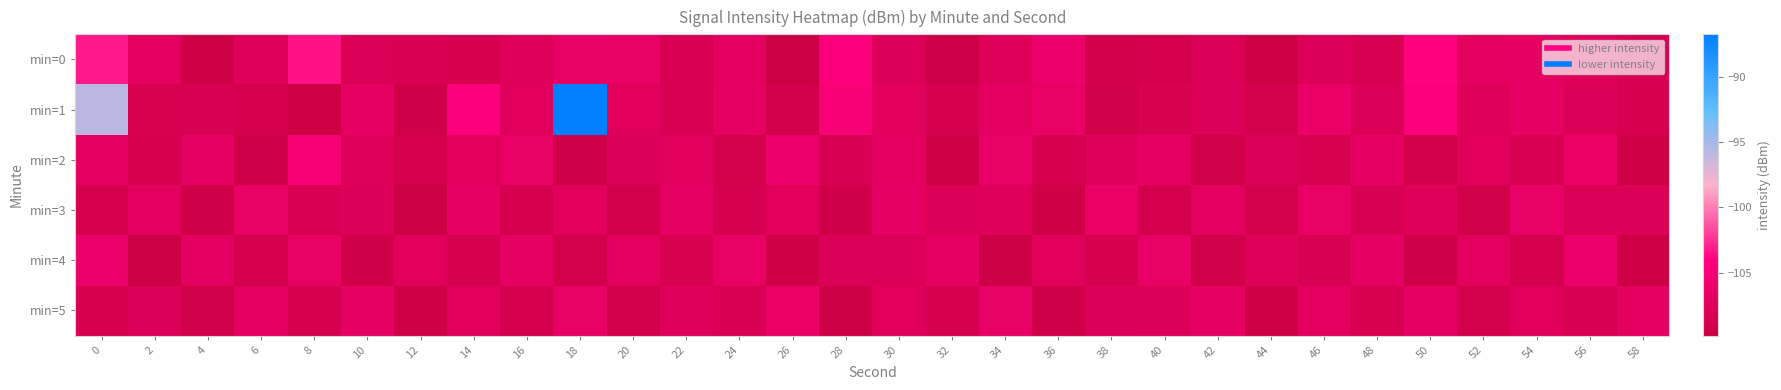

Reading left to right, list all the values displayed in this chart.

min=0: 0=-103.2	2=-107.1	4=-109.5	6=-107.6	8=-103.5	10=-108.1	12=-108.2	14=-108.6	16=-107.7	18=-106.5	20=-106.7	22=-108.3	24=-107.0	26=-109.8	28=-104.5	30=-107.8	32=-109.3	34=-107.7	36=-106.1	38=-109.1	40=-108.8	42=-108.0	44=-109.6	46=-107.8	48=-108.3	50=-104.0	52=-107.1	54=-106.9	56=-107.5	58=-108.3
min=1: 0=-95.8	2=-108.4	4=-108.4	6=-108.8	8=-109.6	10=-106.9	12=-109.4	14=-104.4	16=-107.6	18=-86.7	20=-107.5	22=-108.2	24=-106.9	26=-109.1	28=-104.8	30=-107.3	32=-108.6	34=-107.1	36=-106.5	38=-109.2	40=-108.4	42=-107.8	44=-109.0	46=-106.3	48=-108.1	50=-104.5	52=-107.6	54=-106.7	56=-107.9	58=-108.5
min=2: 0=-107.2	2=-108.5	4=-106.8	6=-109.3	8=-104.9	10=-107.7	12=-108.8	14=-107.4	16=-106.6	18=-109.4	20=-108.1	22=-107.3	24=-109.0	26=-106.1	28=-108.3	30=-107.0	32=-109.5	34=-106.4	36=-108.7	38=-107.6	40=-106.9	42=-109.2	44=-107.8	46=-108.4	48=-106.7	50=-109.1	52=-107.5	54=-108.2	56=-106.3	58=-109.6
min=3: 0=-108.9	2=-107.1	4=-109.4	6=-106.5	8=-108.2	10=-107.8	12=-109.7	14=-106.8	16=-108.5	18=-107.3	20=-109.1	22=-106.9	24=-108.6	26=-107.4	28=-109.3	30=-106.7	32=-108.0	34=-107.6	36=-109.5	38=-106.3	40=-108.8	42=-107.2	44=-109.0	46=-106.6	48=-108.3	50=-107.7	52=-109.2	54=-106.4	56=-108.1	58=-107.9
min=4: 0=-106.2	2=-109.8	4=-107.0	6=-108.9	8=-106.5	10=-109.3	12=-107.5	14=-108.7	16=-106.8	18=-109.0	20=-107.2	22=-108.4	24=-106.6	26=-109.5	28=-107.8	30=-108.1	32=-106.9	34=-109.7	36=-107.3	38=-108.6	40=-106.4	42=-109.2	44=-107.6	46=-108.3	48=-106.7	50=-109.4	52=-107.1	54=-108.8	56=-106.1	58=-109.6
min=5: 0=-108.5	2=-107.9	4=-109.2	6=-107.0	8=-108.7	10=-106.8	12=-109.5	14=-107.3	16=-108.9	18=-106.5	20=-109.1	22=-107.7	24=-108.2	26=-106.3	28=-109.8	30=-107.4	32=-108.6	34=-106.6	36=-109.3	38=-107.8	40=-108.0	42=-106.9	44=-109.6	46=-107.2	48=-108.4	50=-106.7	52=-109.0	54=-107.5	56=-108.3	58=-107.1